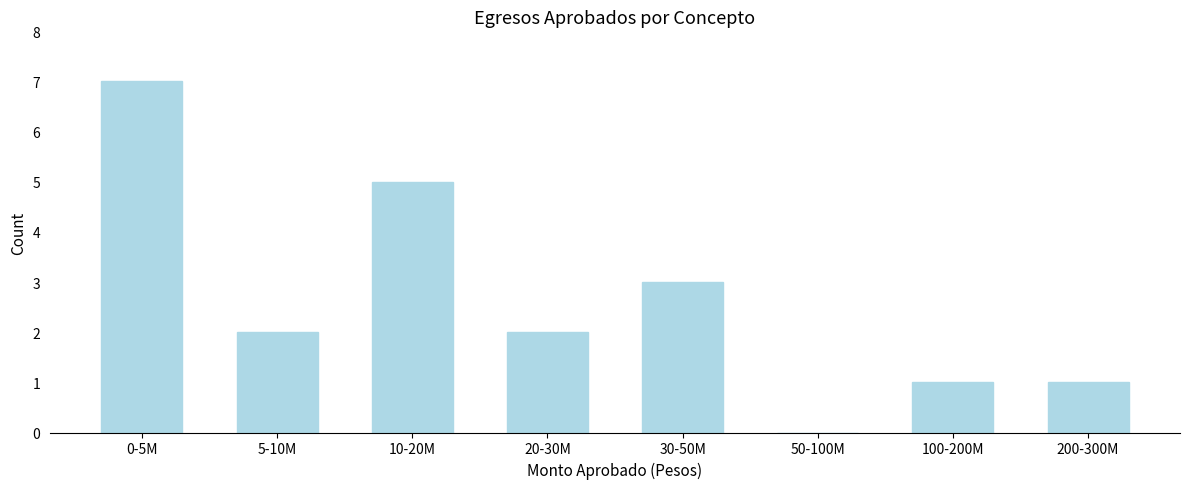

Reading left to right, extract all data points from this chart.

0-5M=7	5-10M=2	10-20M=5	20-30M=2	30-50M=3	50-100M=0	100-200M=1	200-300M=1